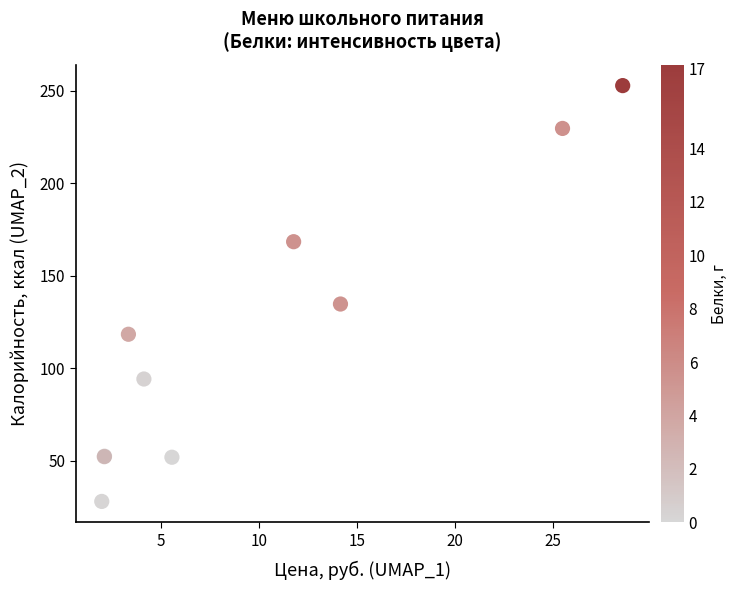

What Y value in the scatter plot is closest to 140?

134.8